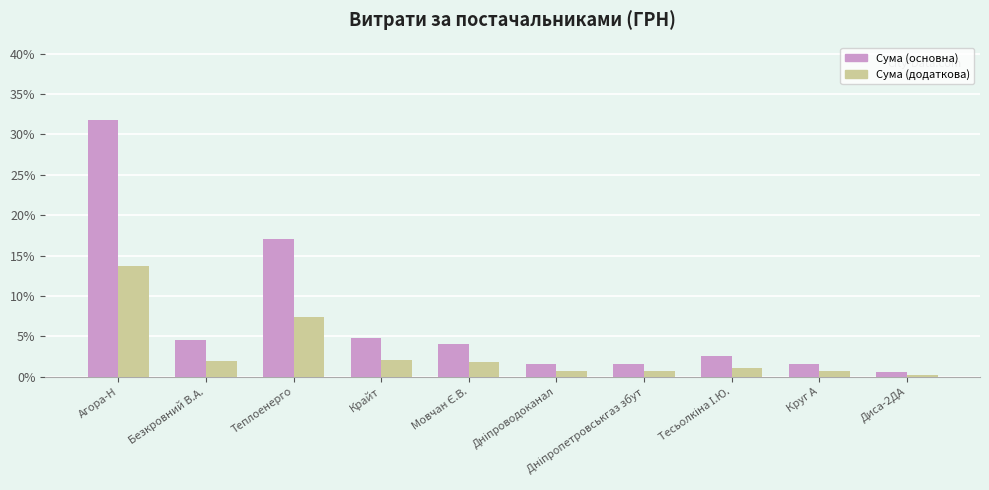

Which series has the largest range (max minus min)?

Сума (основна)